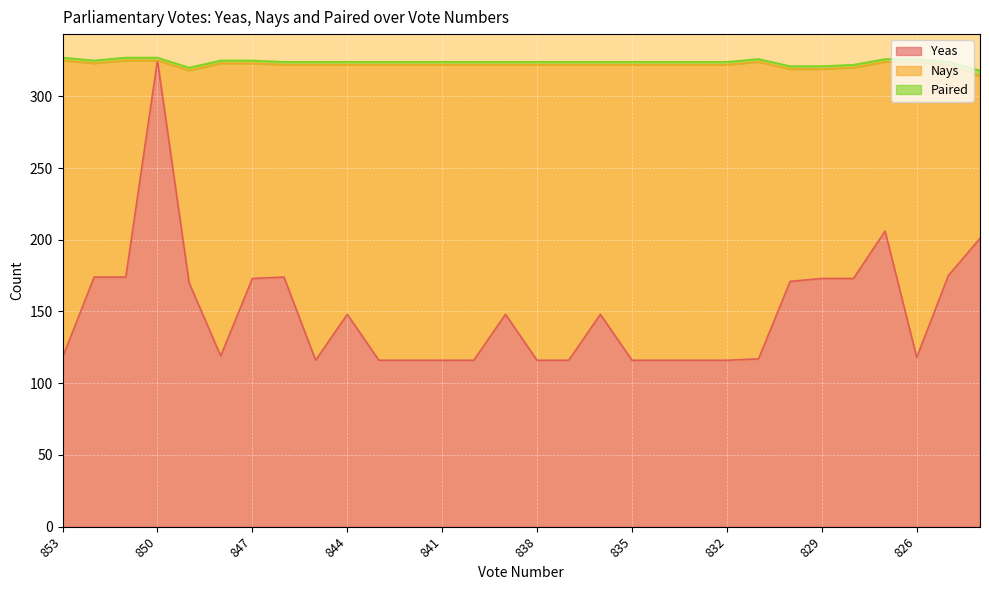

At 848, list the series in order from smallest to largest.

Paired, Yeas, Nays